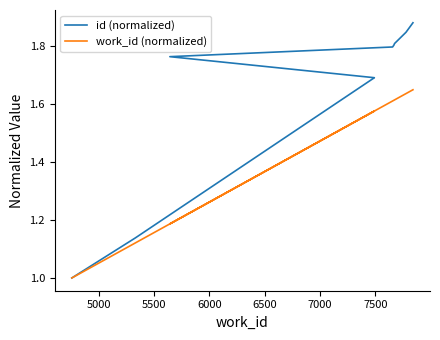

Which series has the largest total across all categories?

id (normalized)